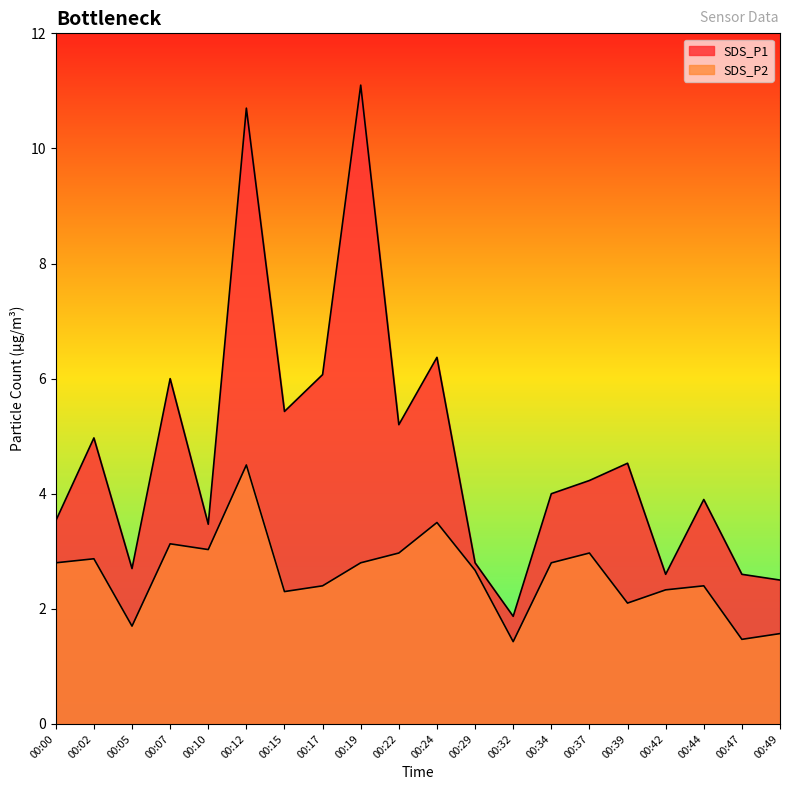

What is the difference between the highest and lowest values at 00:17?

3.7